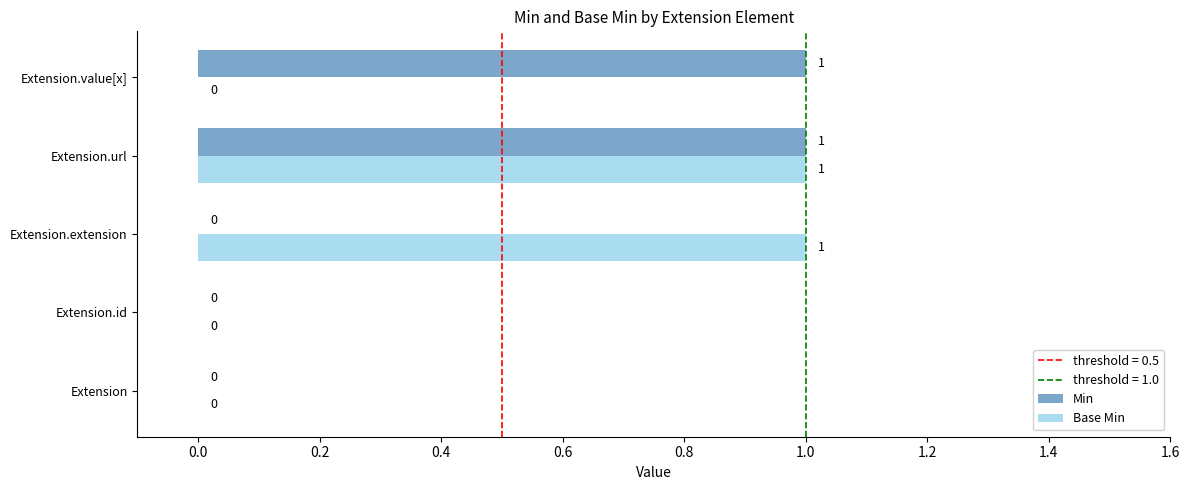

Count the Min values in the range 0 to 1.

5